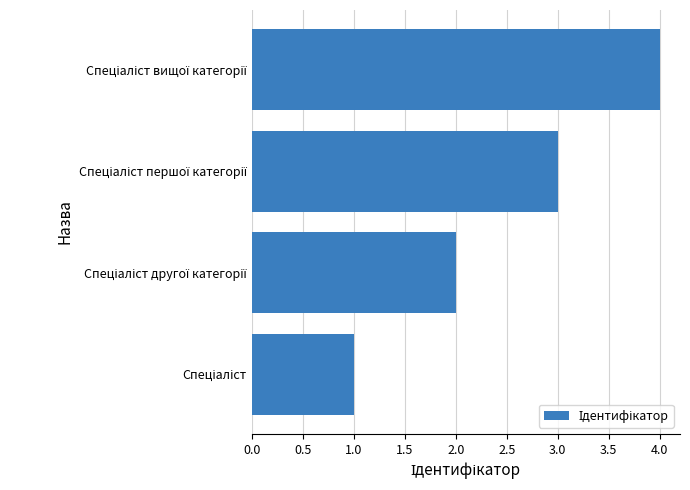

What is the difference between the maximum and minimum values?

3